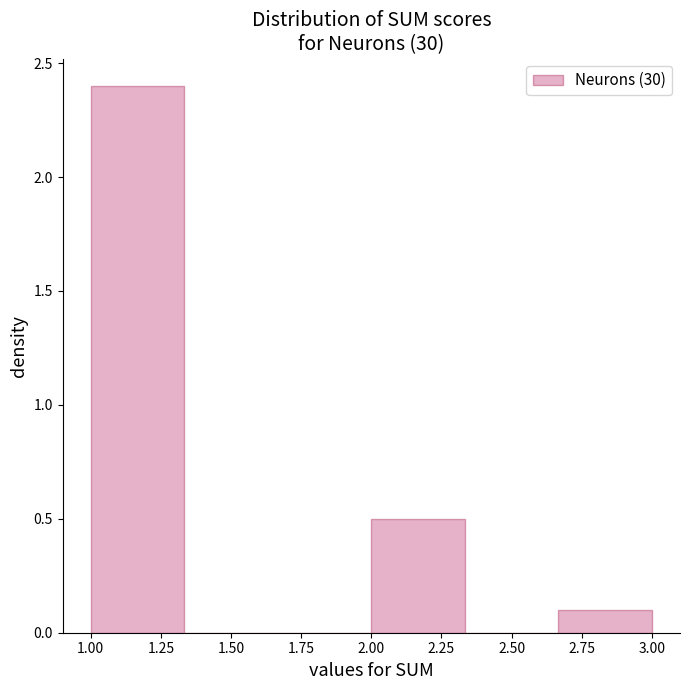

Over which range of the x-axis is the bar tallest?

1.00 to 1.35